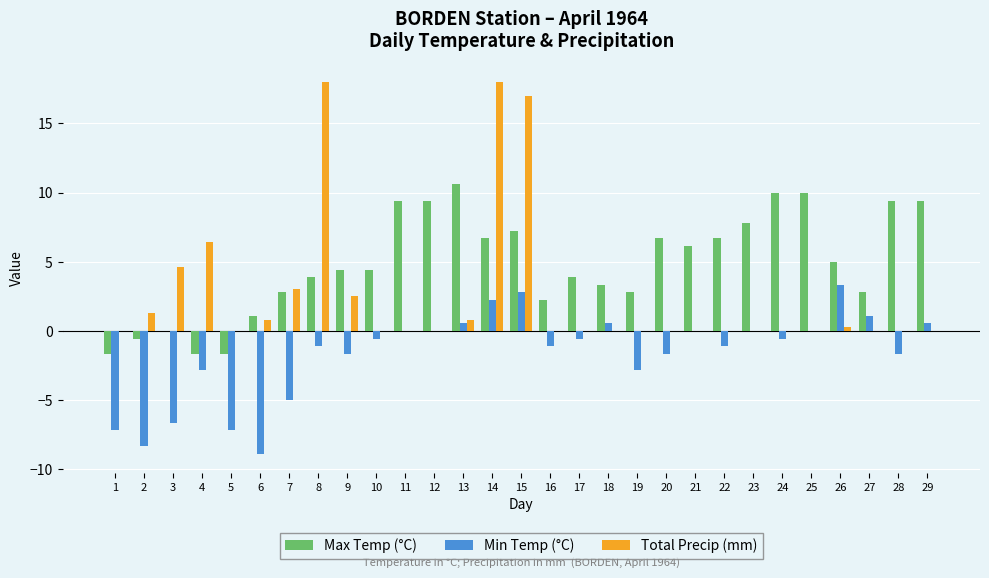

What is the maximum value for Total Precip (mm)?

18.0